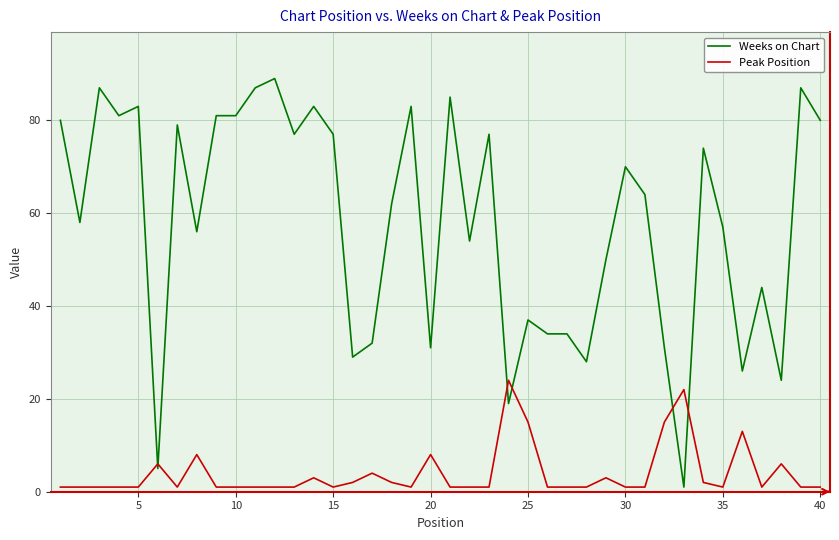

Which series ends up on top after the final intersection of Weeks on Chart and Peak Position?

Weeks on Chart